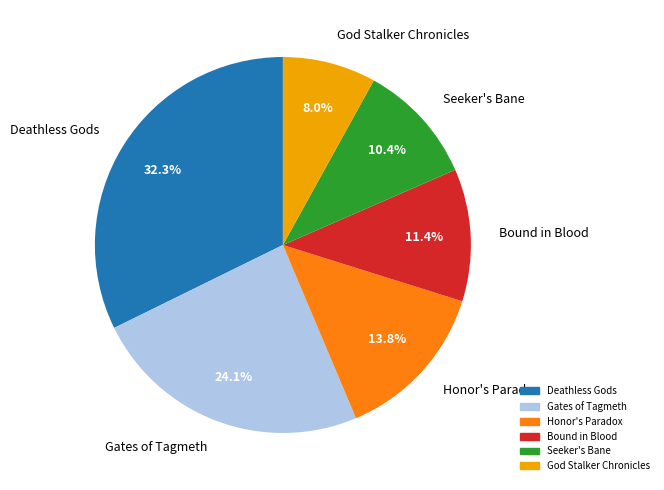

Is Gates of Tagmeth the majority of the pie?

No